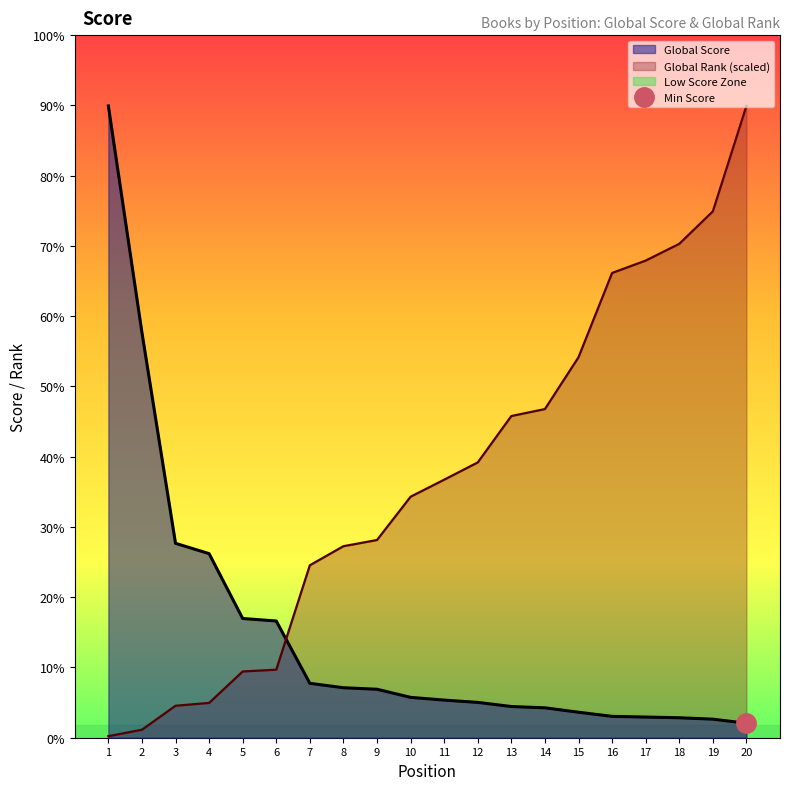

At which category is the sum across all series the highest?

20